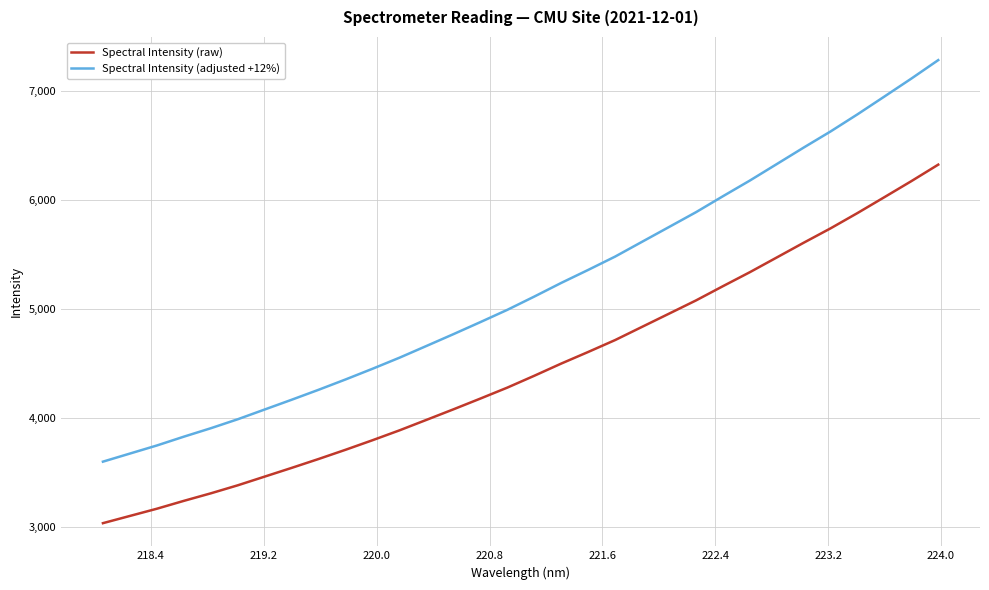

What is the difference between the maximum and second lowest values in the Spectral Intensity (raw) series?

3222.9